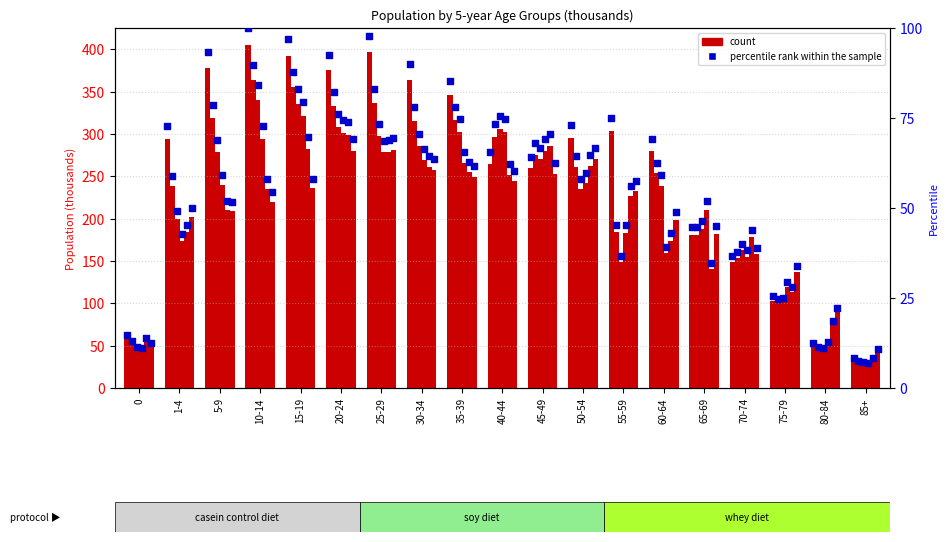

Approximately how many times larger is the value at 60-64 compared to 15-19?

0.7